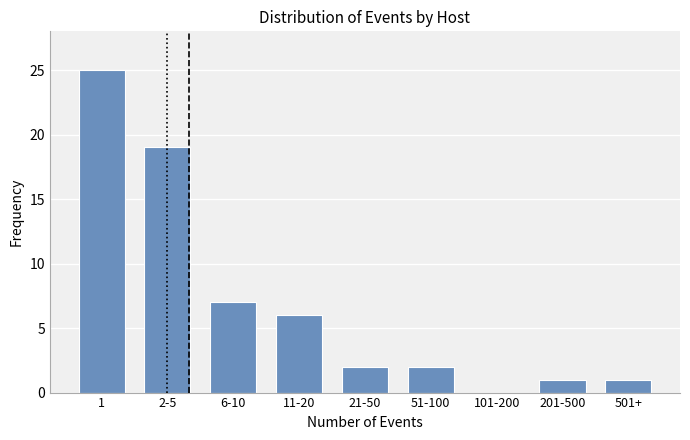

Reading left to right, list all the values displayed in this chart.

1=25	2-5=19	6-10=7	11-20=6	21-50=2	51-100=2	101-200=0	201-500=1	501+=1